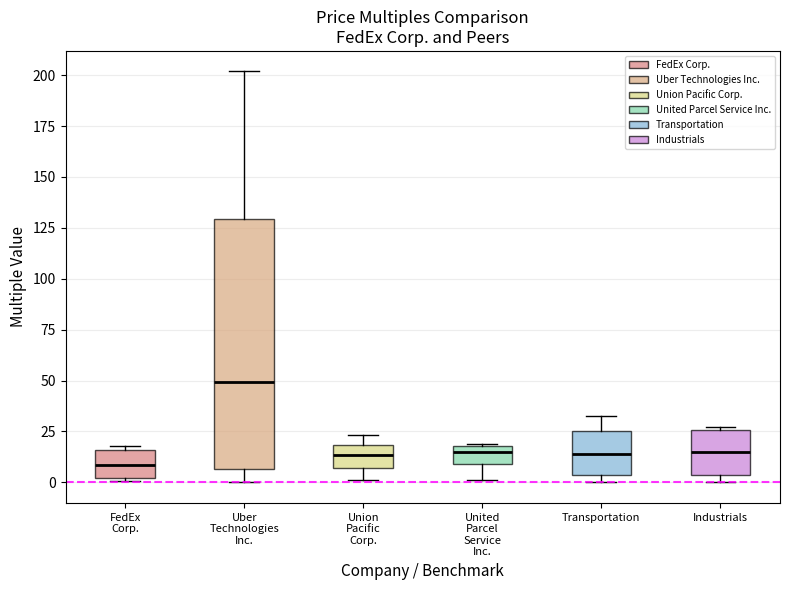

Comparing the boxes themselves (not the whiskers), which one is the tallest?

Uber Technologies Inc.